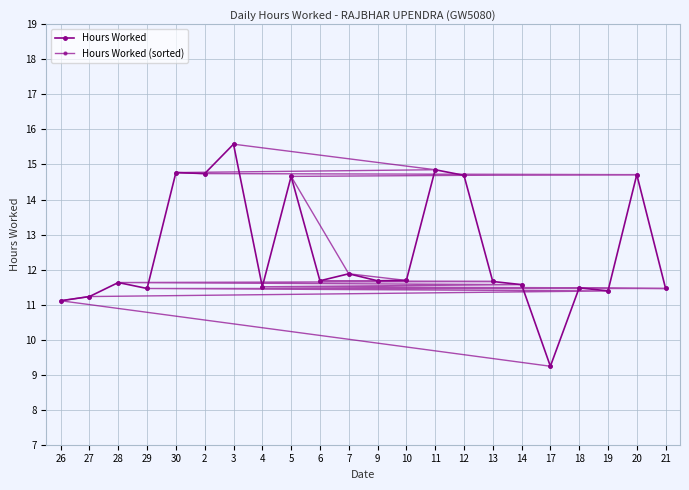

How many lines are shown in the chart?

2